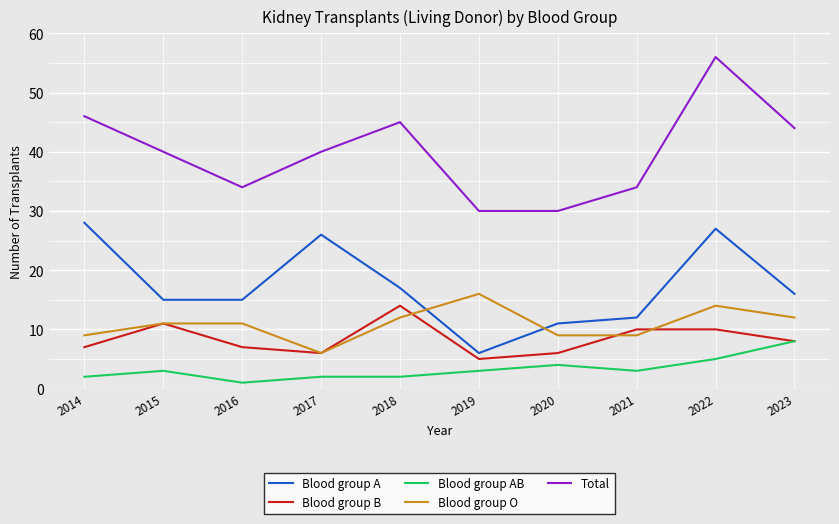

At how many categories does at least one series exceed 49?

1